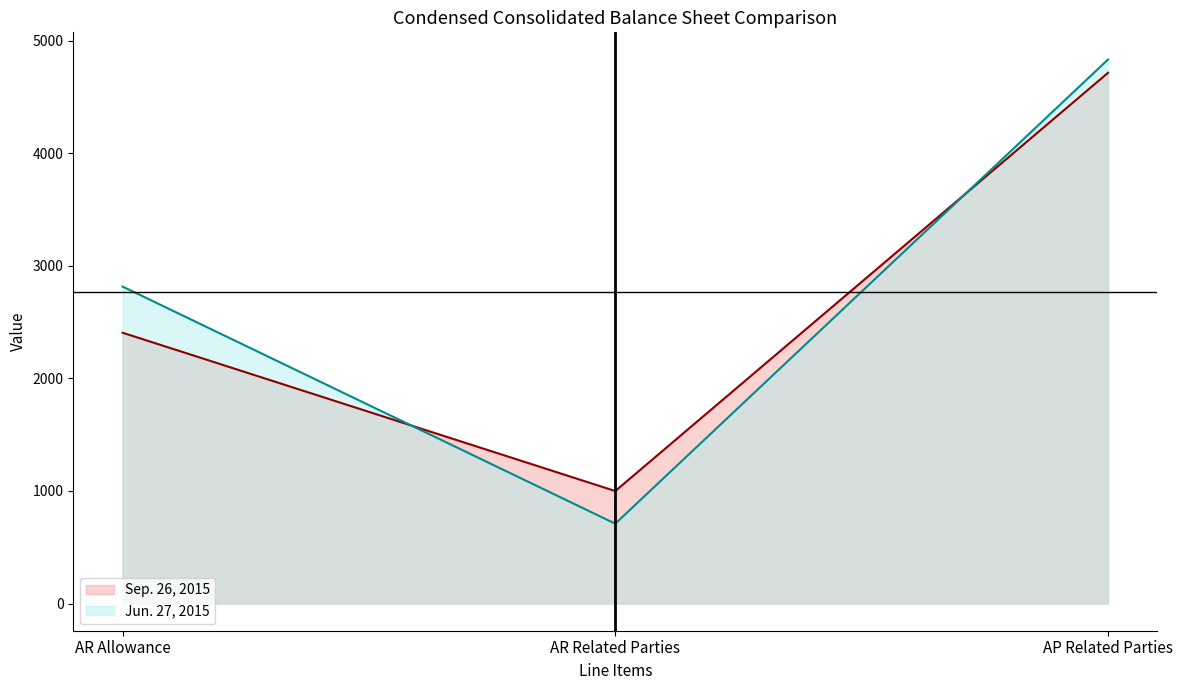

The Sep. 26, 2015 series shows 4713 at AP Related Parties. True or false?

True